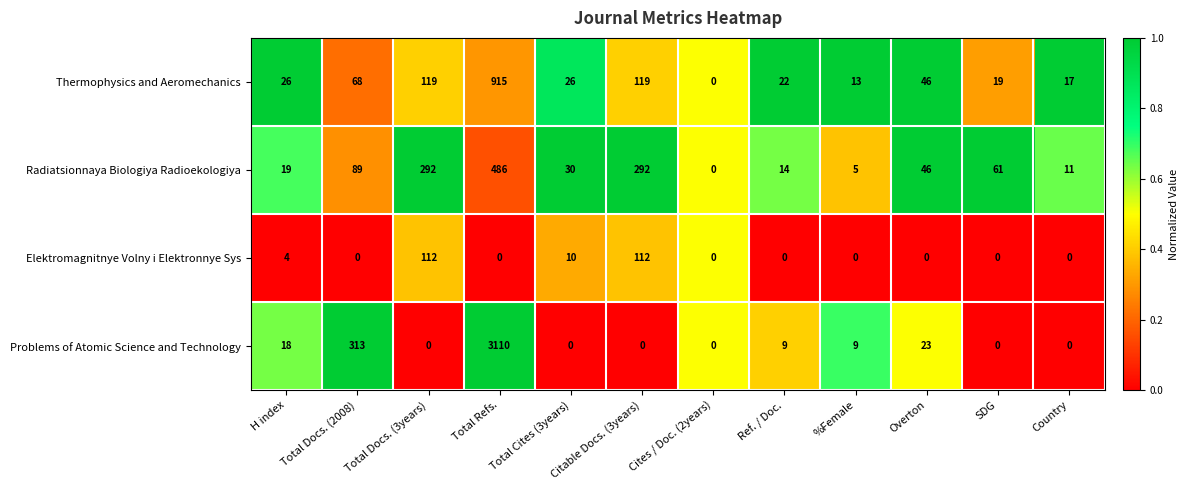

Which series has the largest total across all categories?

Problems of Atomic Science and Technology